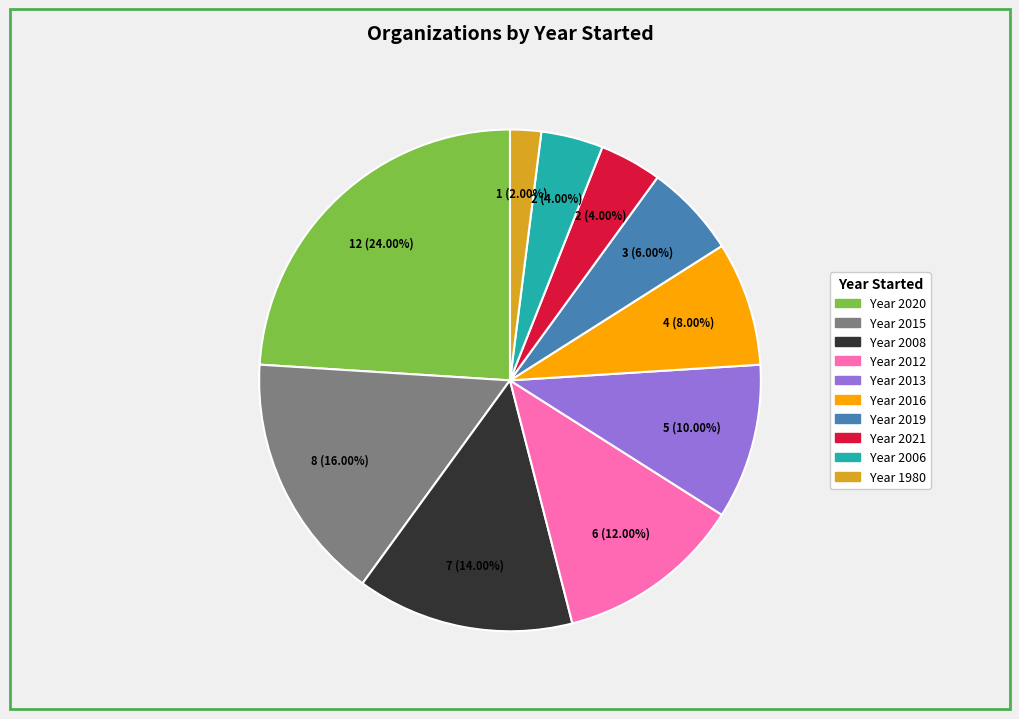

Does any single category account for the majority?

No